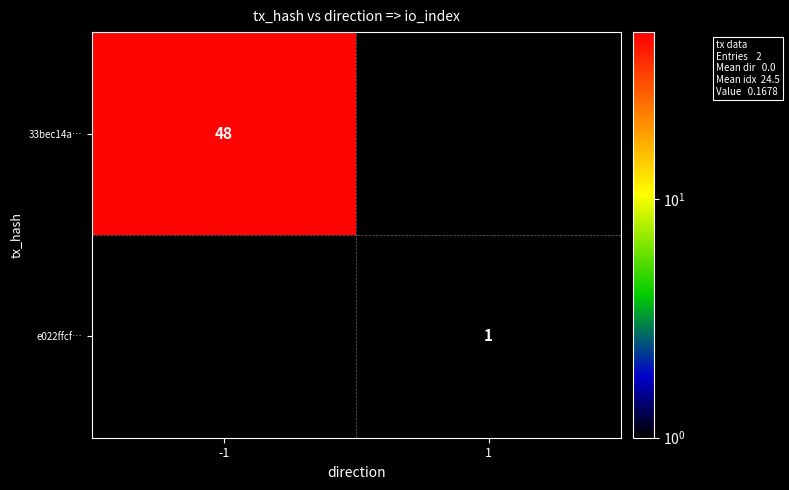

True or false: e022ffcf… has a value of 1 at 1.

True